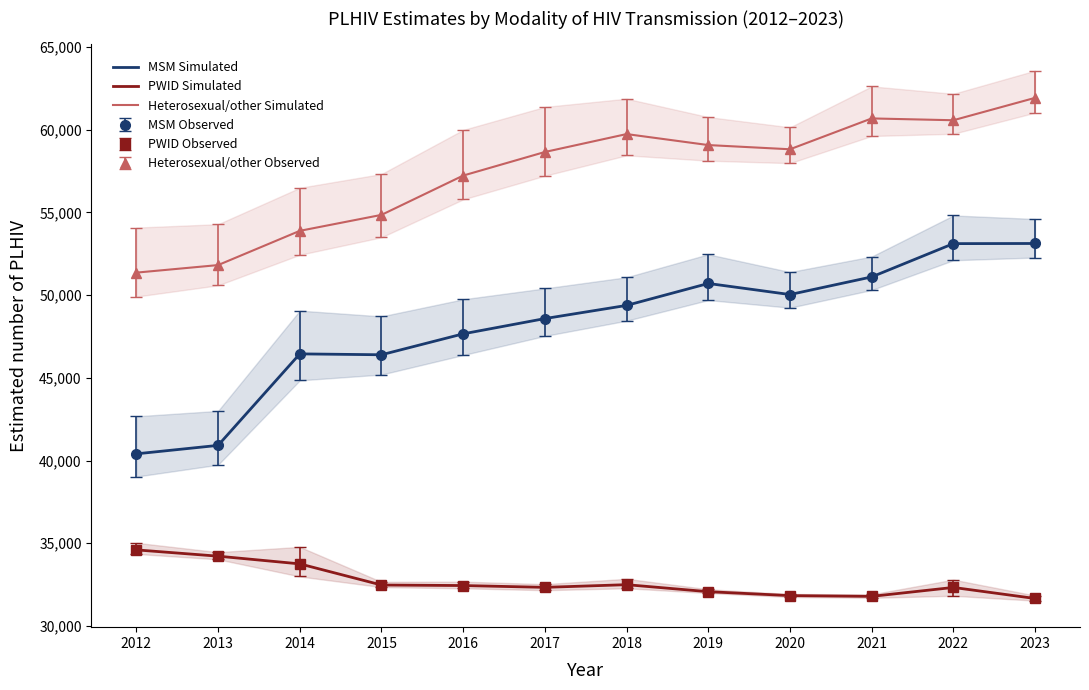

What is the difference between the second highest and second lowest values in the MSM Simulated series?

12202.0